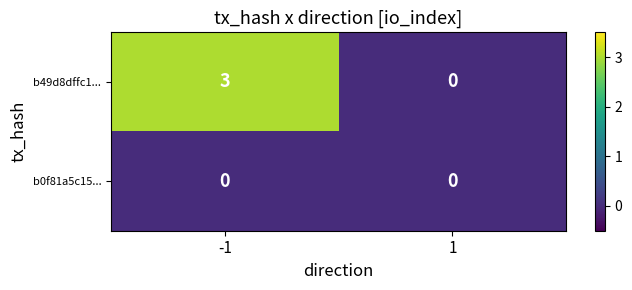

Reading right to left, transcribe all the data shown in this chart.

b49d8dffc1...: 0	3
b0f81a5c15...: 0	0